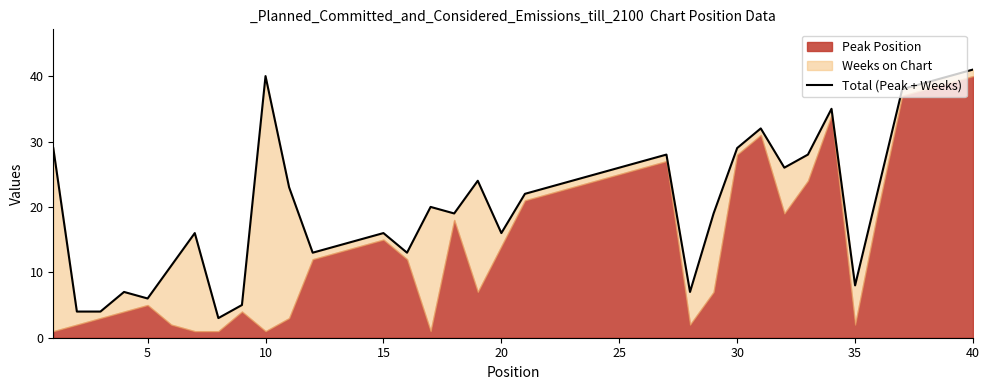

What is the value of the 6th point from the left?

11